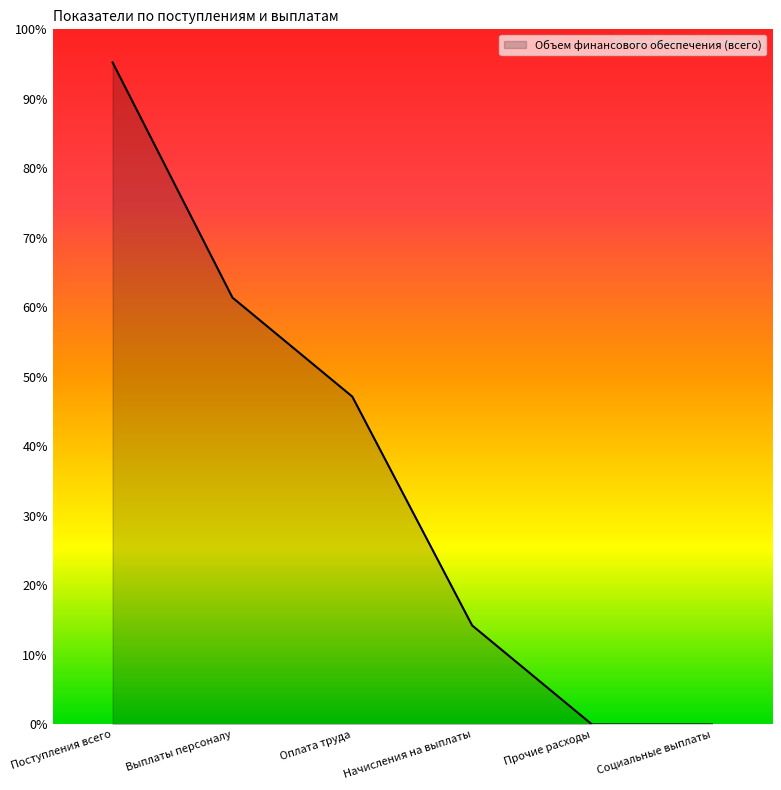

What is the approximate value at Выплаты персоналу?

10532281.1